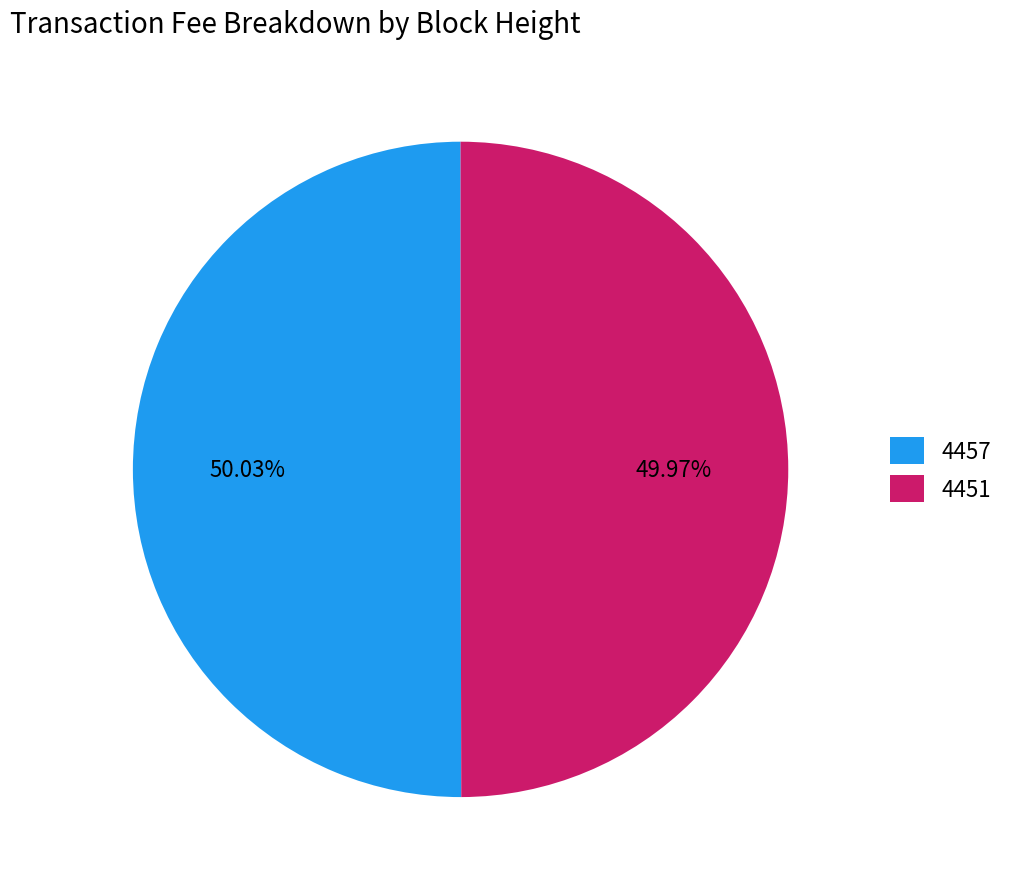

Is there any slice that represents more than half of the pie?

Yes